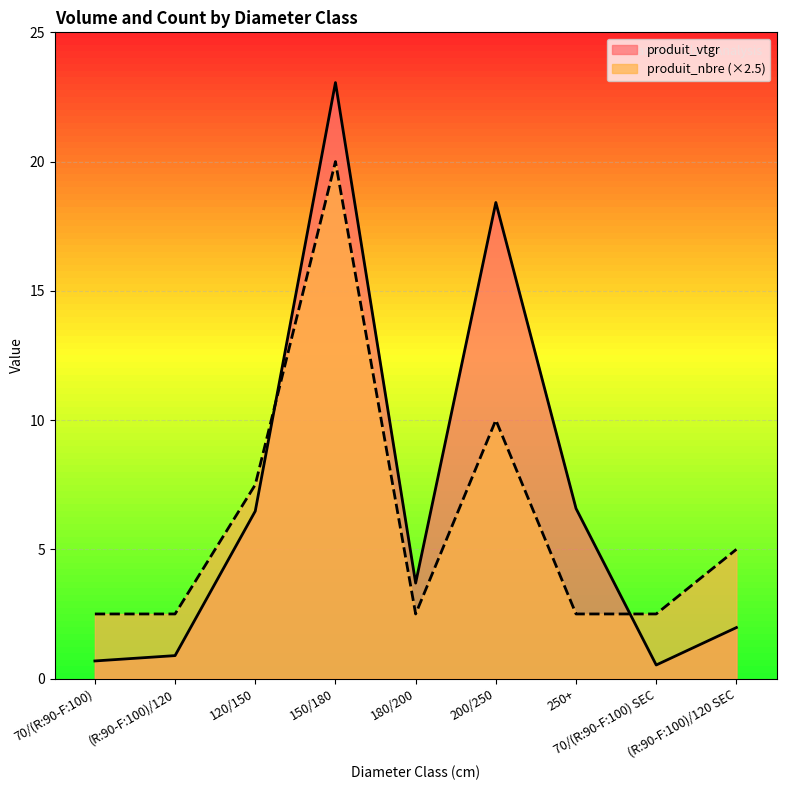

Rank the series by their average value, from highest to lowest.

produit_vtgr, produit_nbre (×2.5)